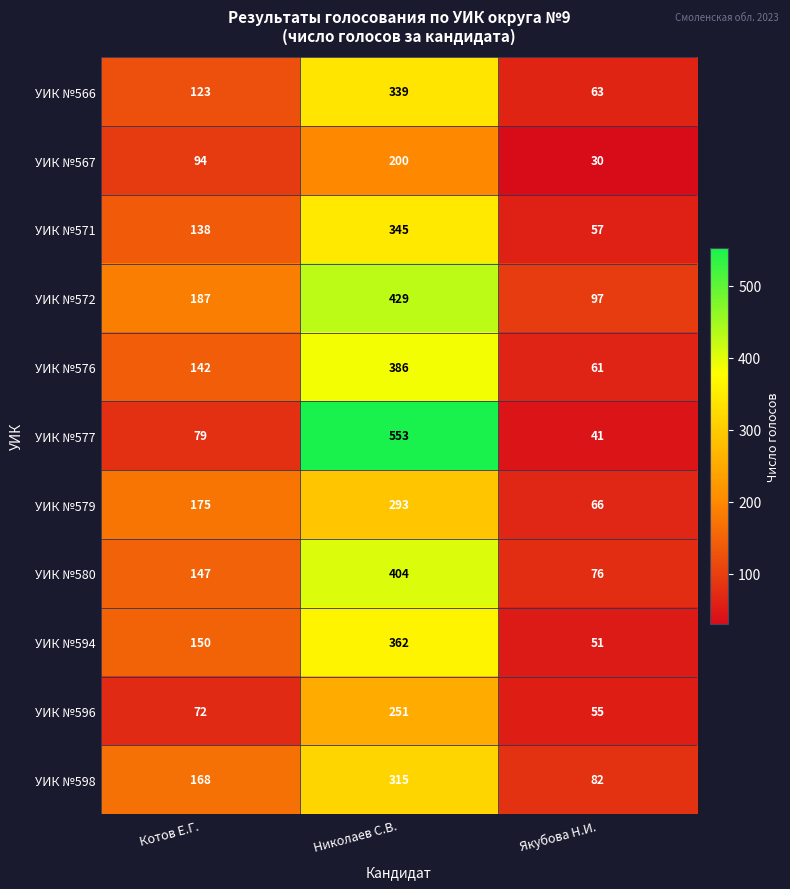

Is it true that УИК №571 equals 34 at Якубова Н.И.?

False